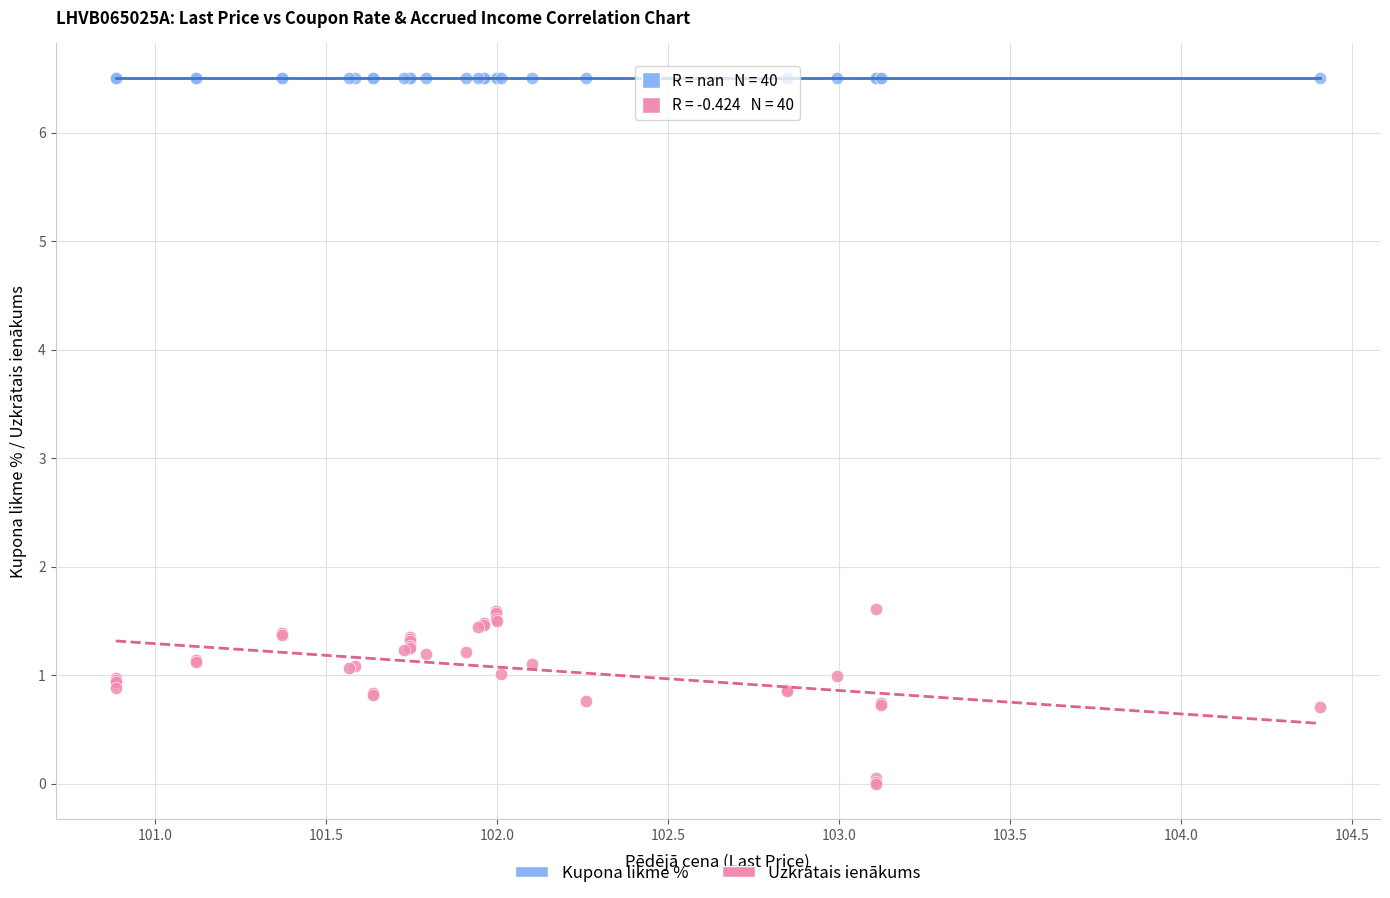

Which series contains the highest Y value?

Kupona likme %